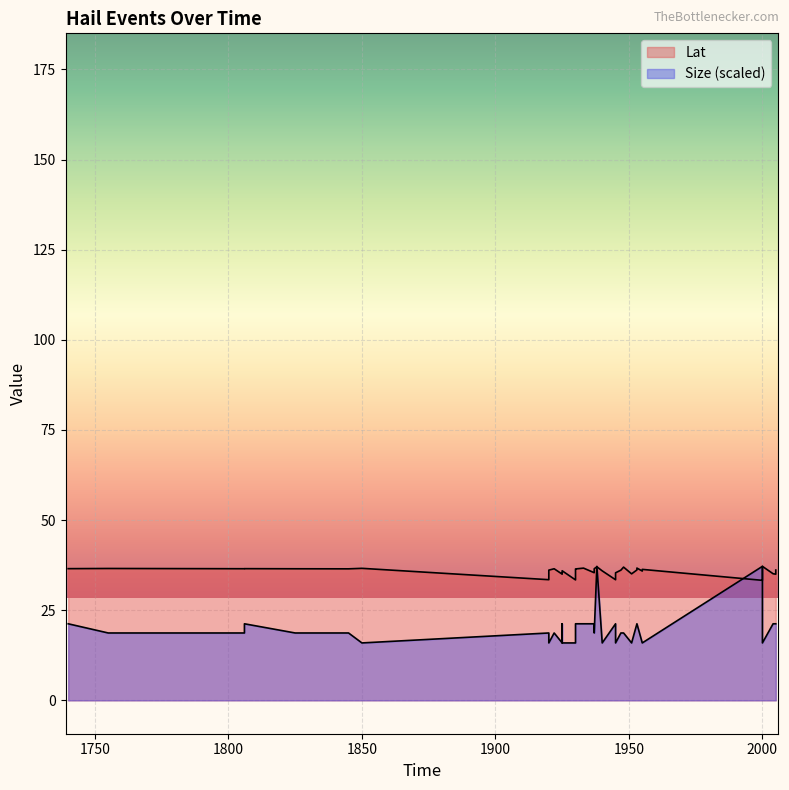

What is the sum of all Size values?

818.8